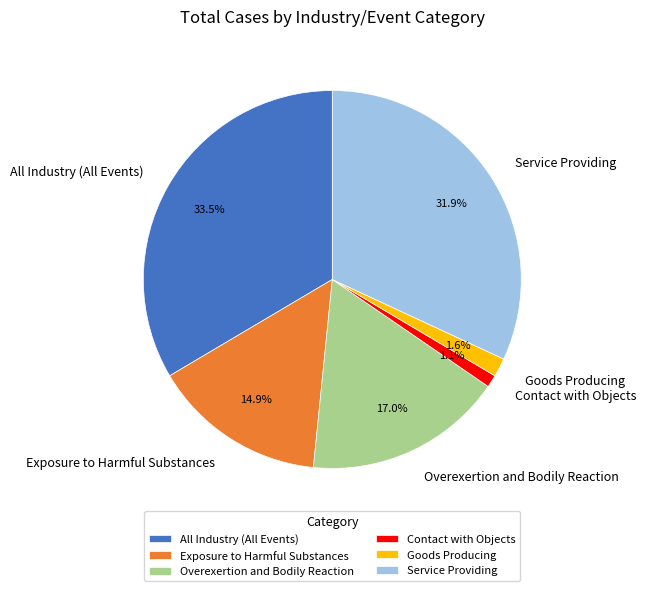

True or false: Goods Producing accounts for 10% of the total.

False